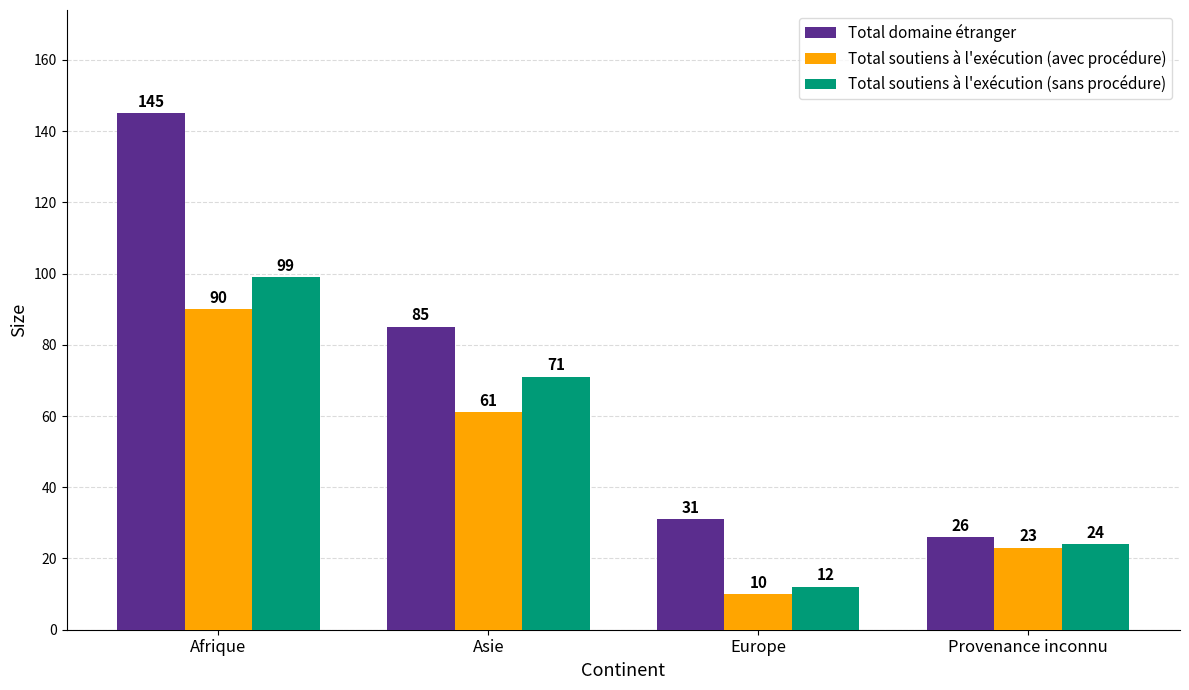

What is the lowest value of the Total soutiens à l'exécution (avec procédure) series?

10